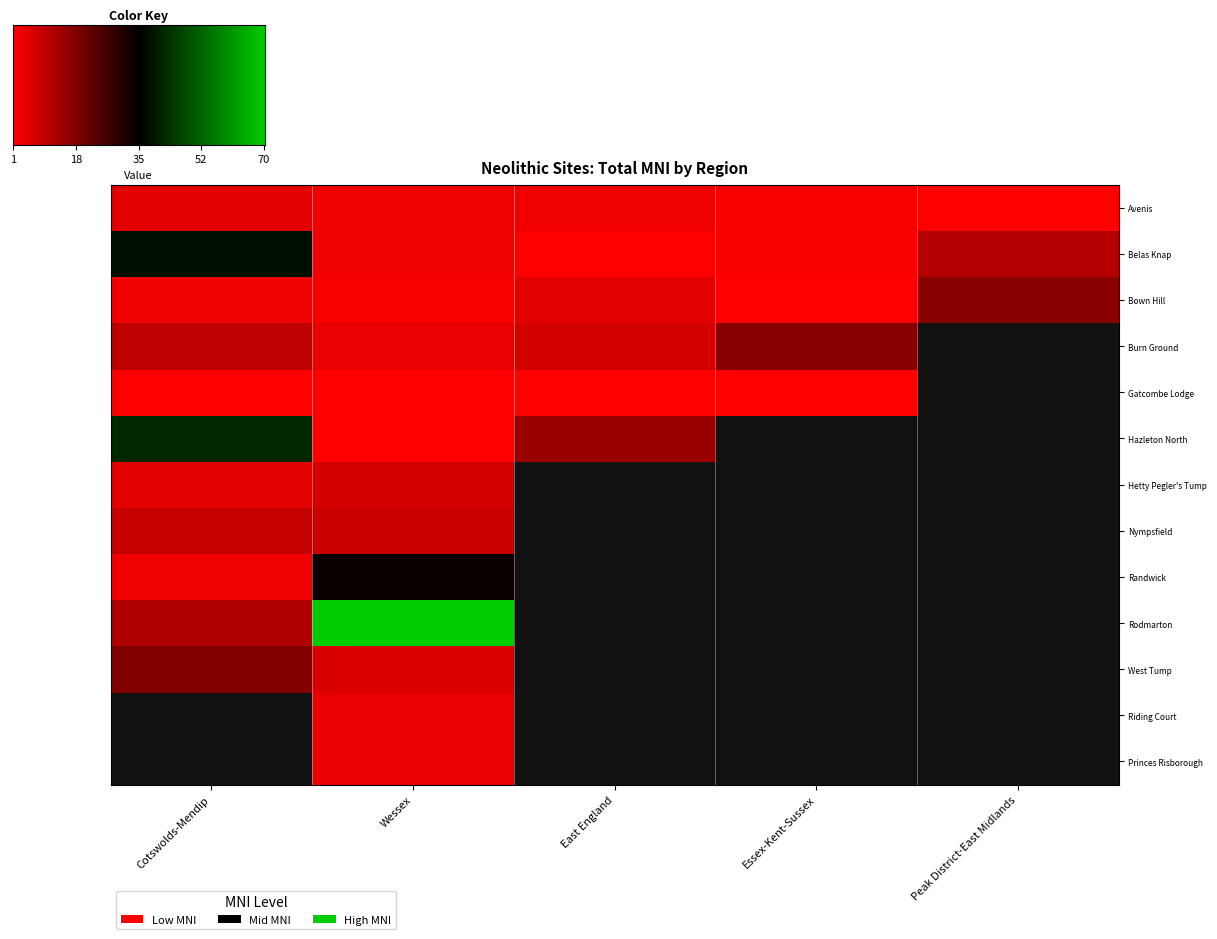

At how many categories does at least one series exceed 26?

2